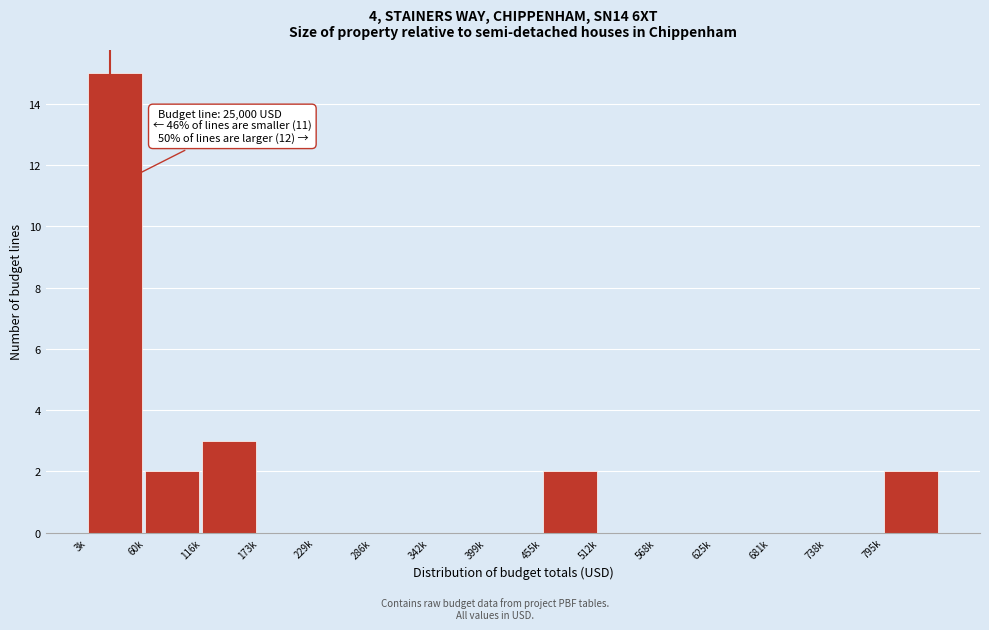

Reading right to left, transcribe all the data shown in this chart.

795k=2	738k=0	681k=0	625k=0	568k=0	512k=0	455k=2	399k=0	342k=0	286k=0	229k=0	173k=0	116k=3	60k=2	3k=15